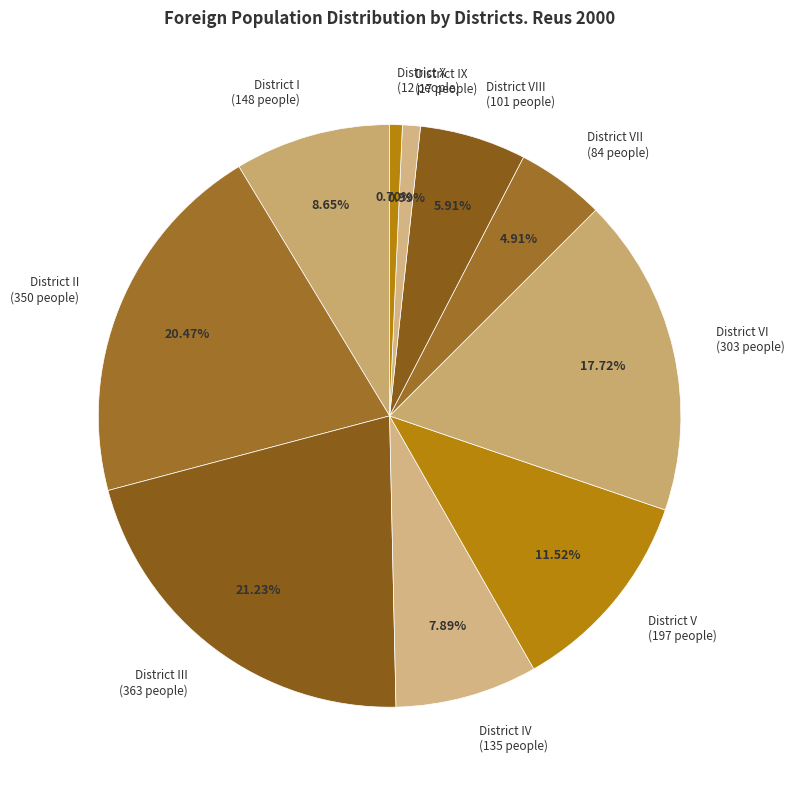

Does District IV (135 people) account for over 50% of the chart?

No